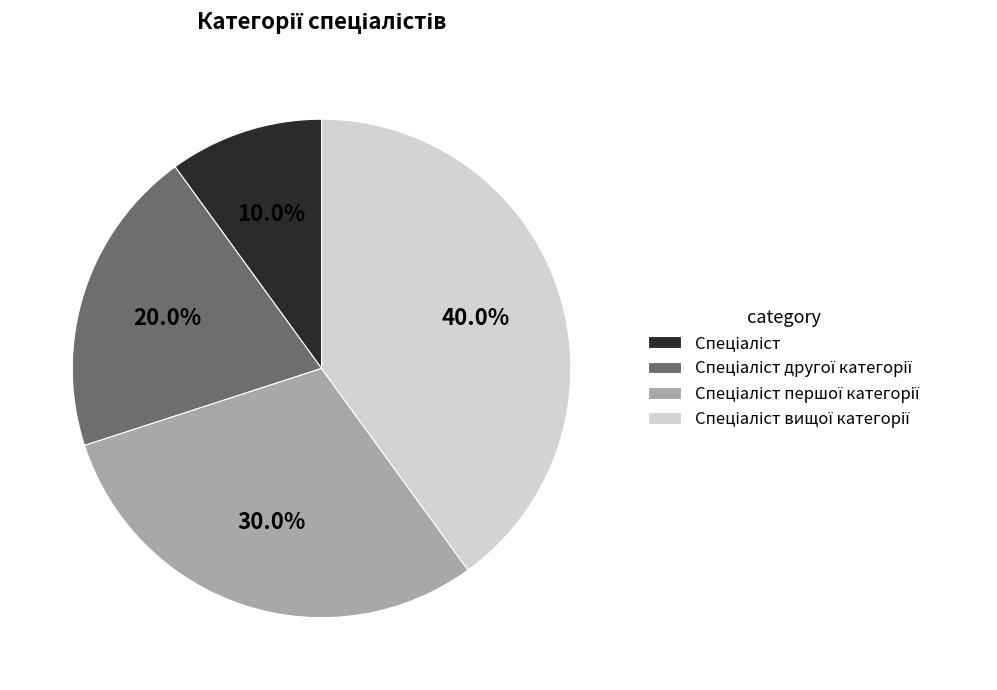

Is there a majority slice in this chart?

No